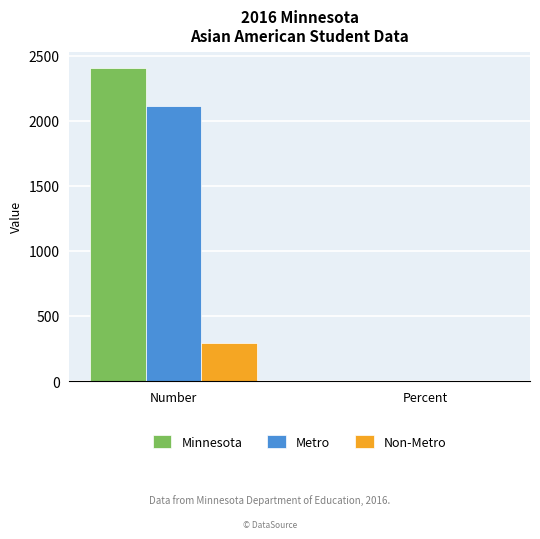

Which label corresponds to the largest value in the chart?

Number